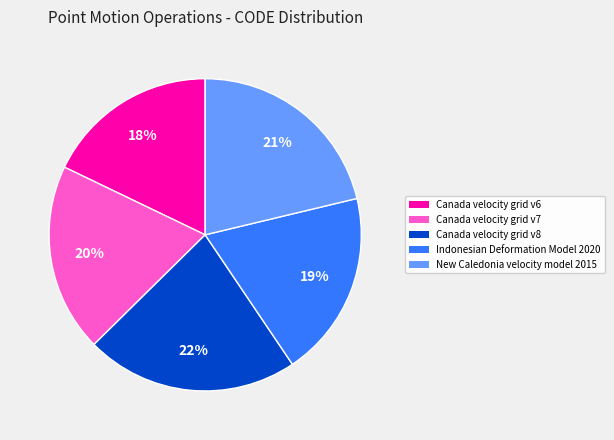

Does any single category account for the majority?

No